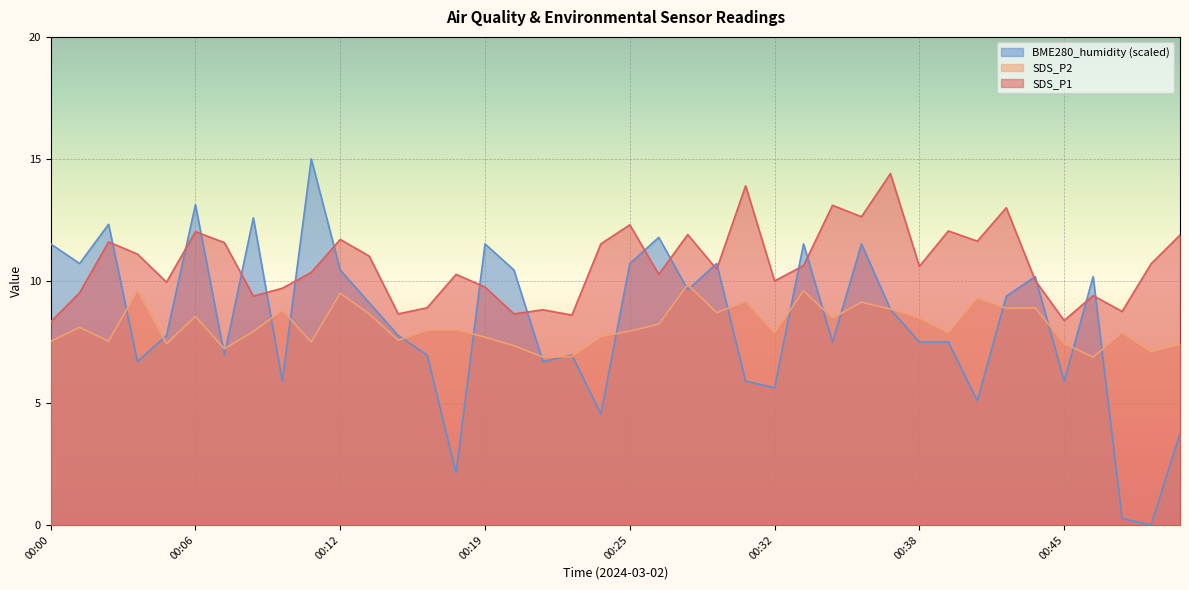

Is the value of BME280_humidity at 00:02 greater than the value of SDS_P1 at 00:28?

Yes